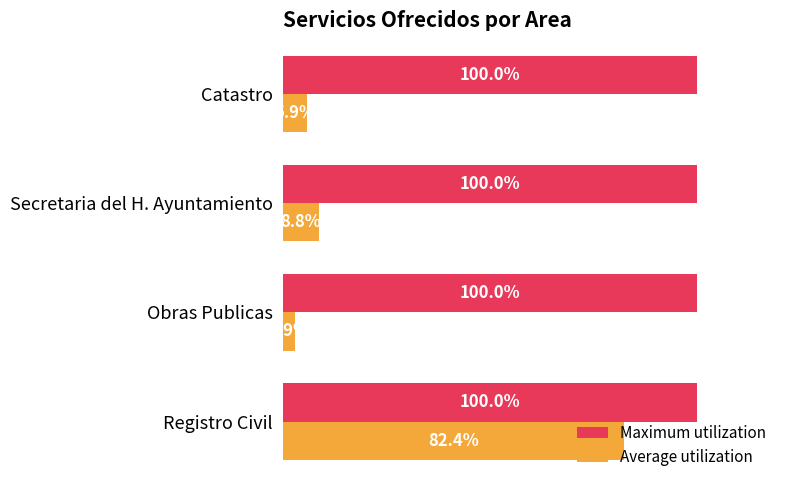

Which series has the largest total across all categories?

Maximum utilization